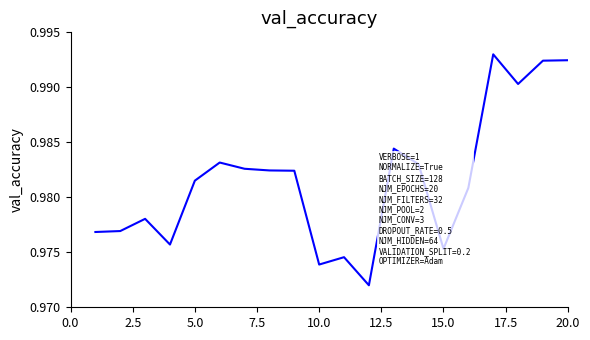

True or false: the data shows 0.4 at 10.0.

False